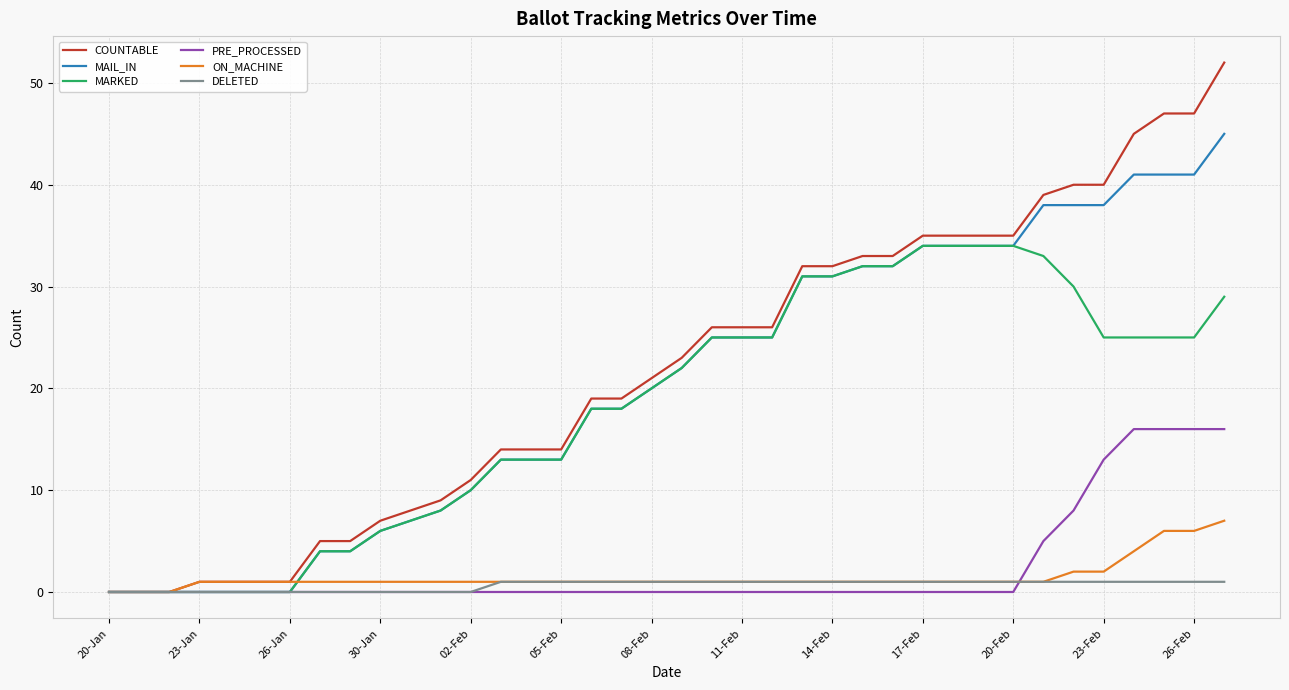

What is the maximum value shown in the chart?

52